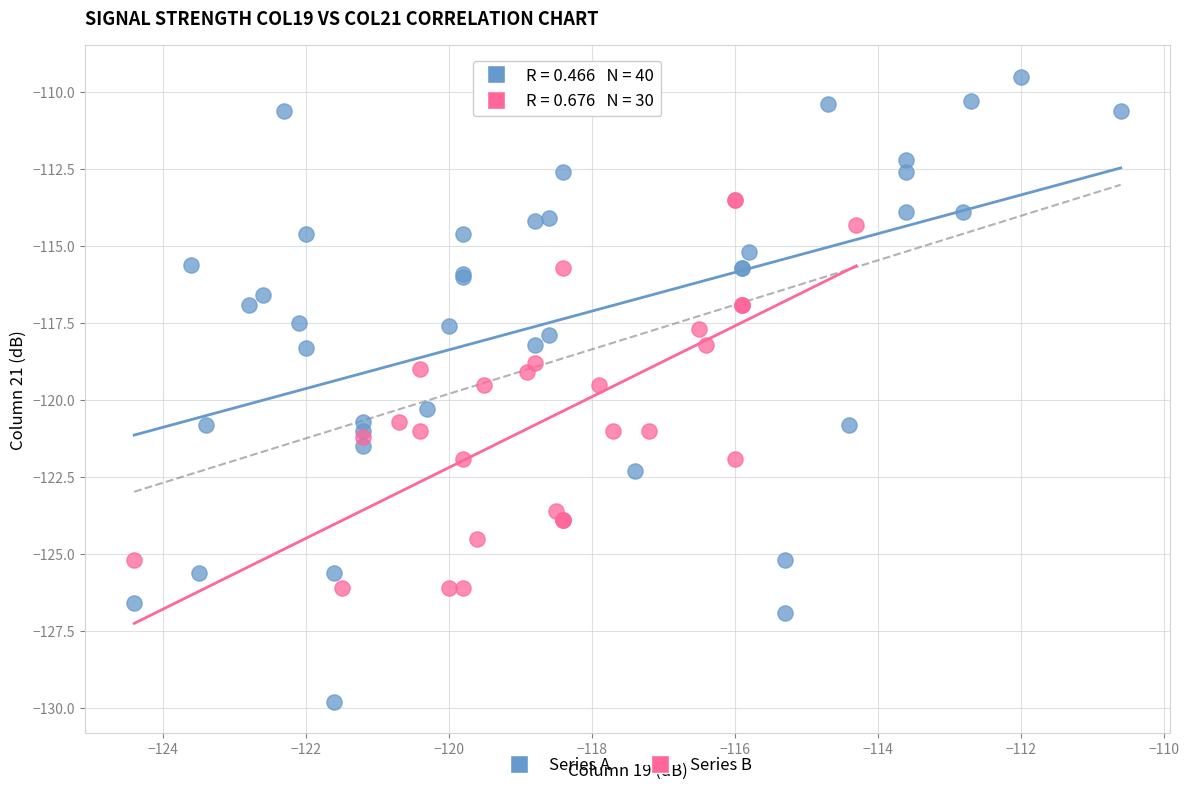

Which series contains the lowest Y value?

Series A